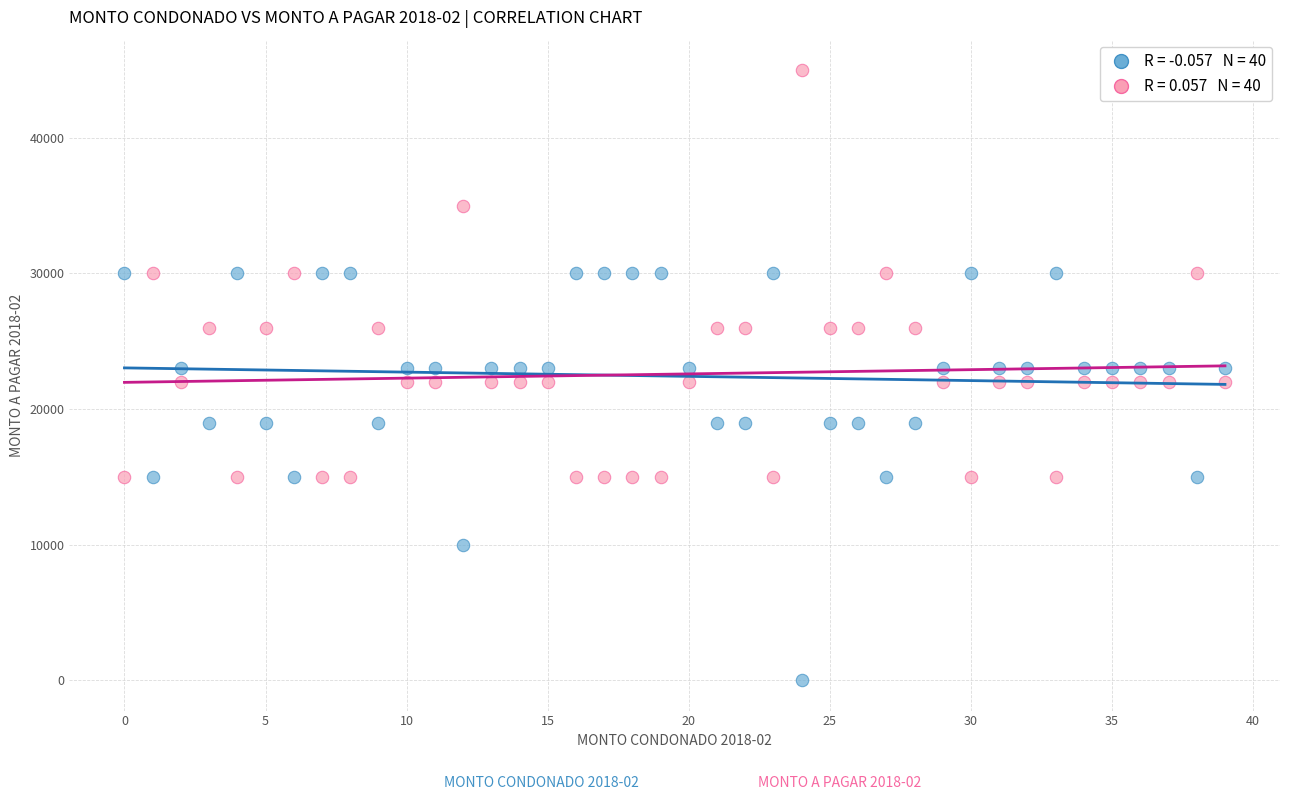

Across all data points, what is the range of Y values (max minus min)?

45000